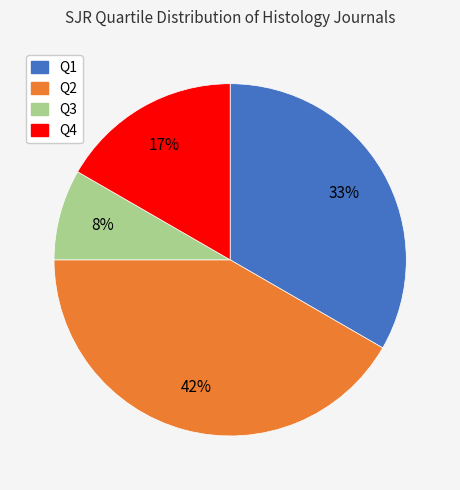

Is Q4 the majority of the pie?

No